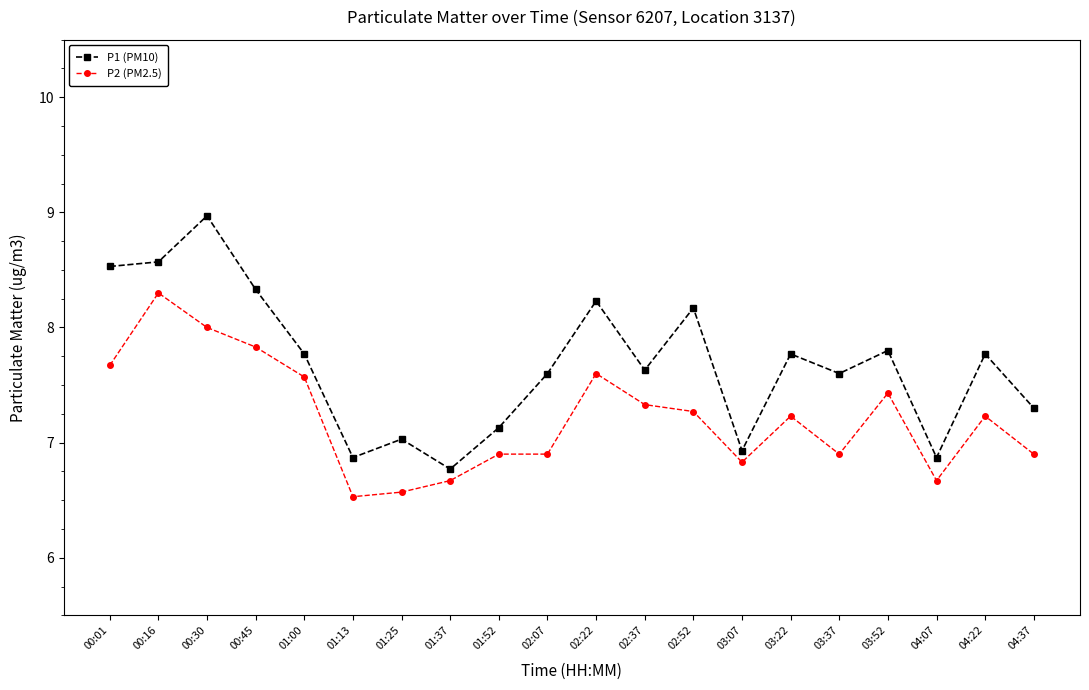

True or false: P1 (PM10) has more than 0 points higher than both neighbors.

True